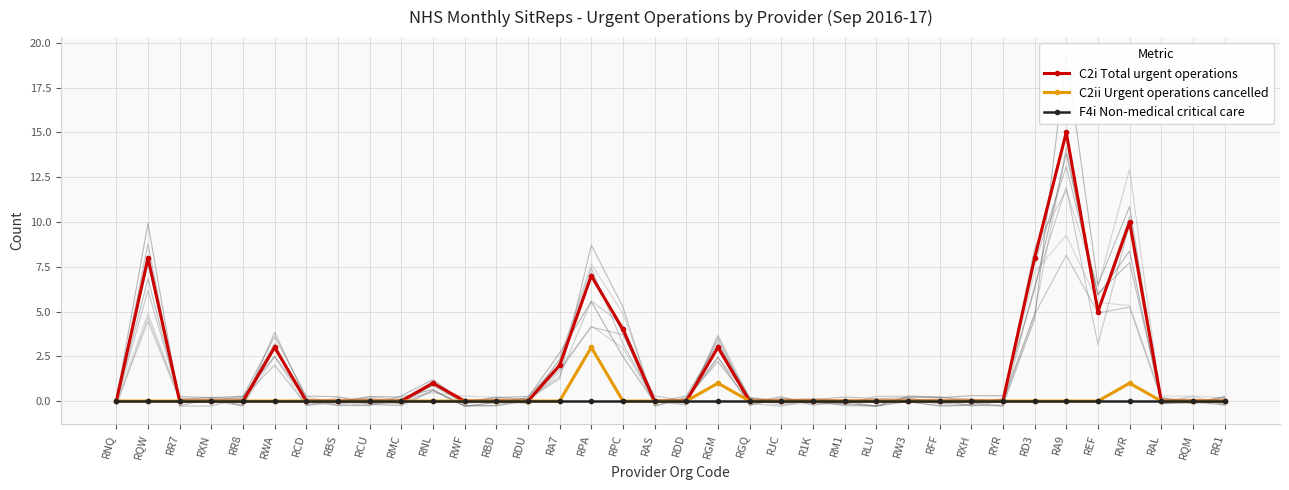

Which has a higher value, RWA or RQM?

RWA